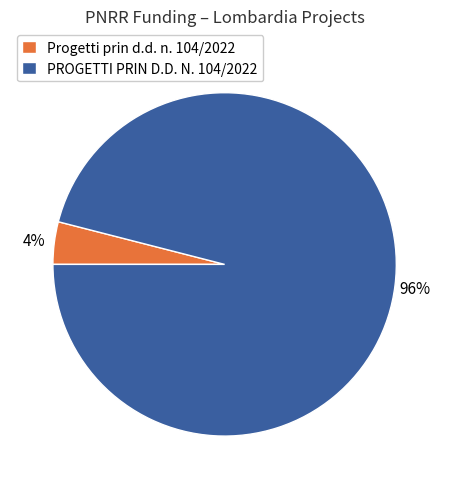

Which slice represents more than half of the pie?

PROGETTI PRIN D.D. N. 104/2022